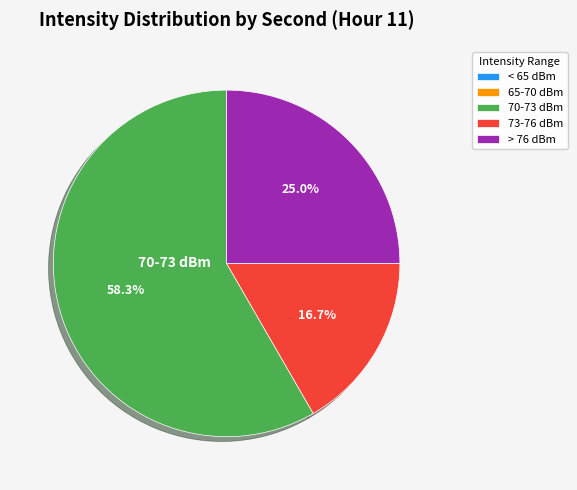

Which category has the biggest portion of the pie?

70-73 dBm